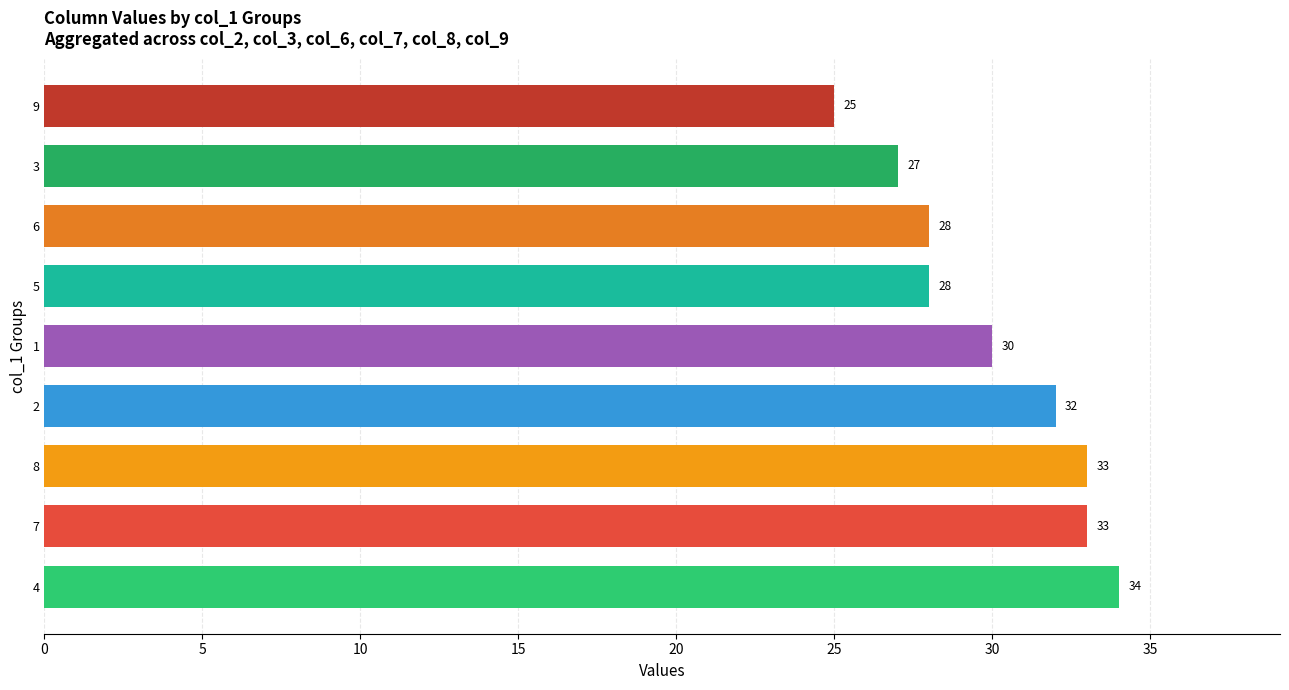

What is the change in value from 7 to 9?

-8